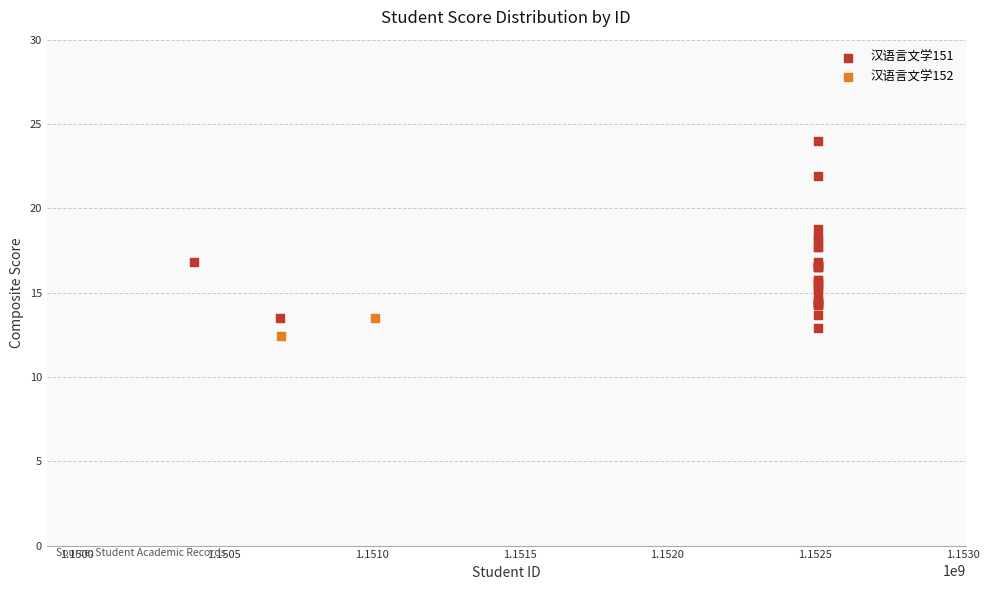

What are all the series names shown in the legend?

汉语言文学151, 汉语言文学152